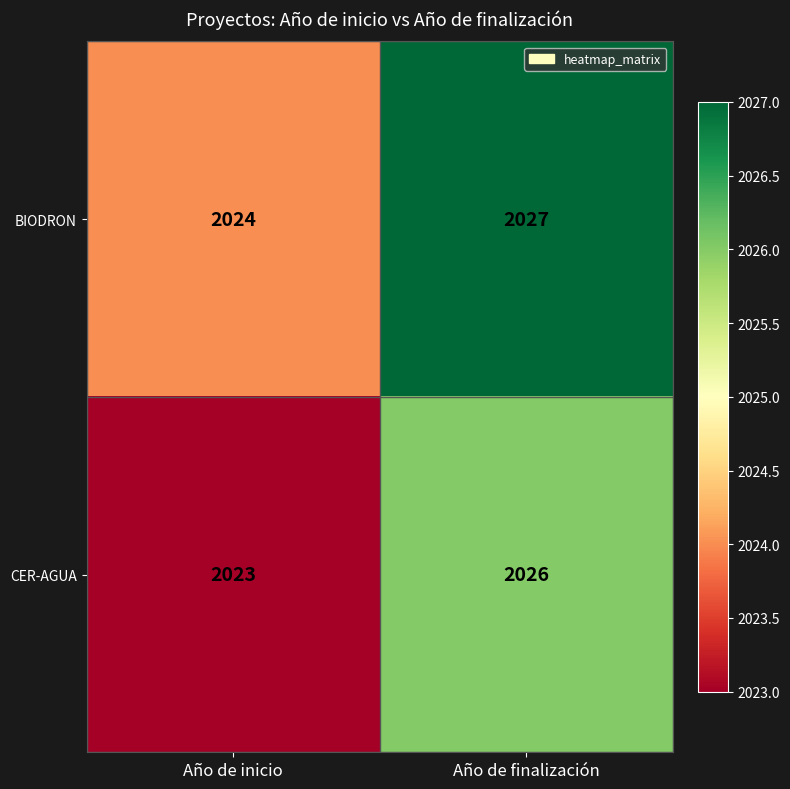

Read the CER-AGUA value at Año de finalización.

2026